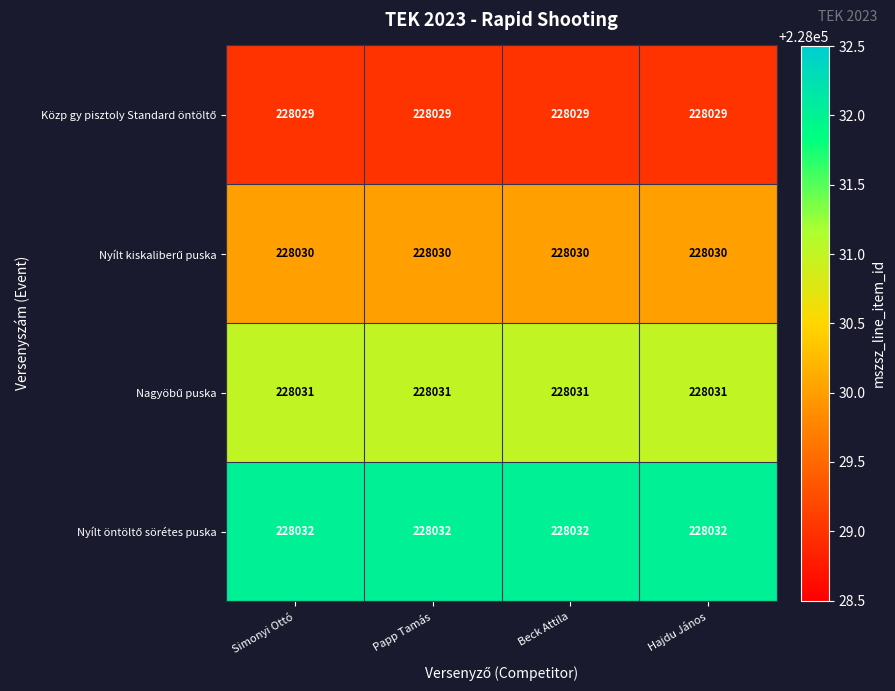

What is the smallest value displayed?

228029